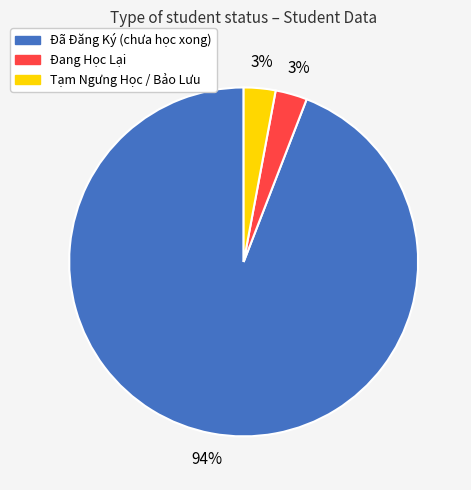

To the nearest percent, what is the combined percentage of Đã Đăng Ký (chưa học xong) and Tạm Ngưng Học / Bảo Lưu?

97%